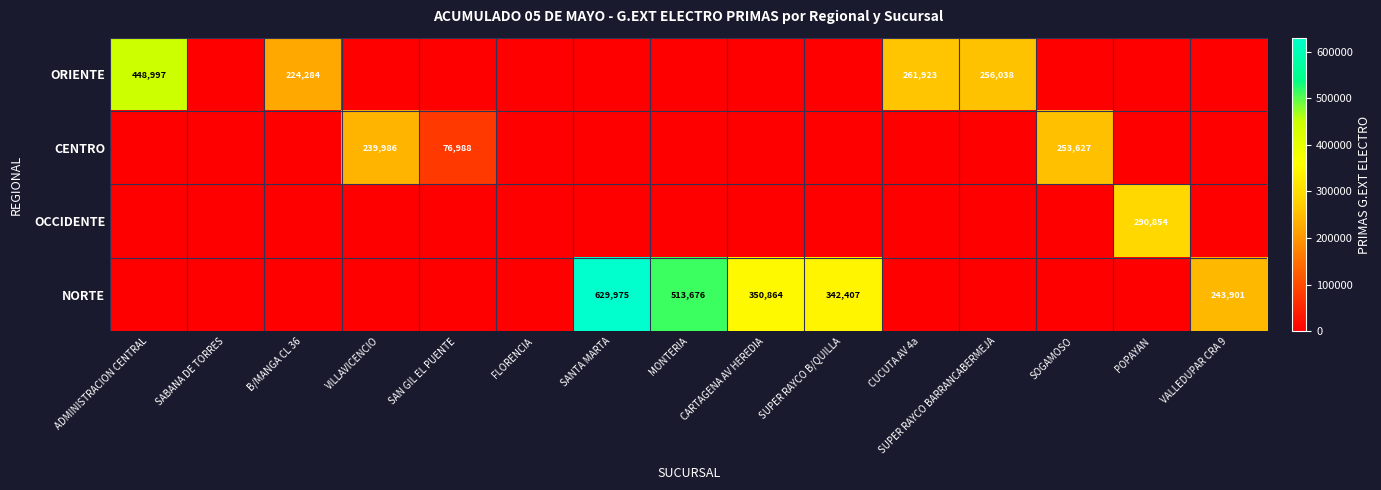

The NORTE series shows 338482 at SANTA MARTA. True or false?

False